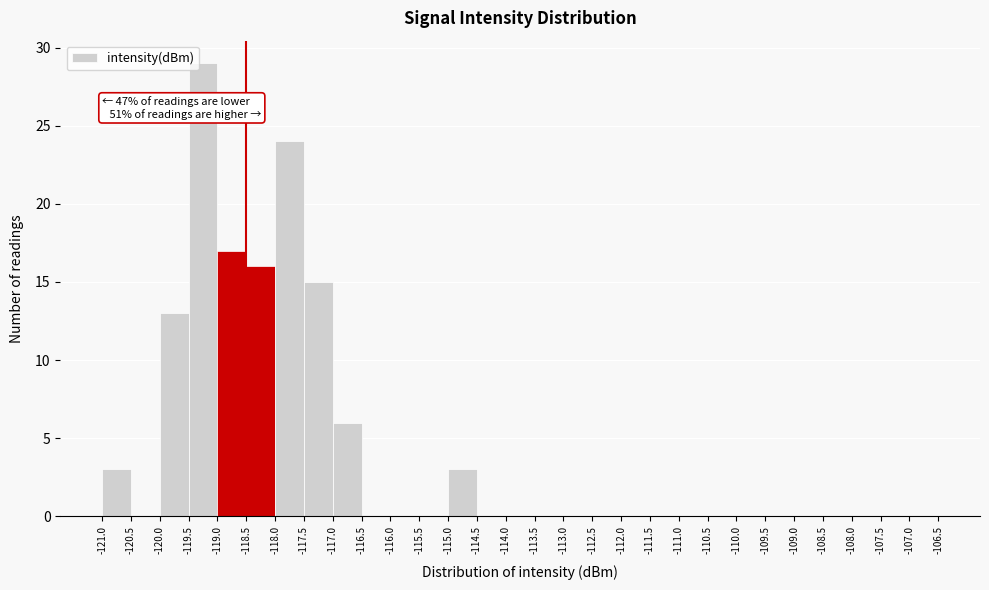

Which range on the x-axis has the tallest bar?

-119.5 to -119.0